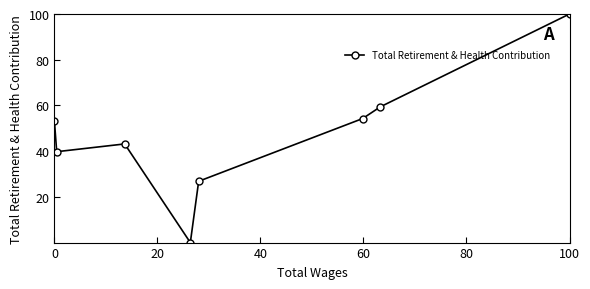

What is the difference between the maximum and minimum values?

100.0